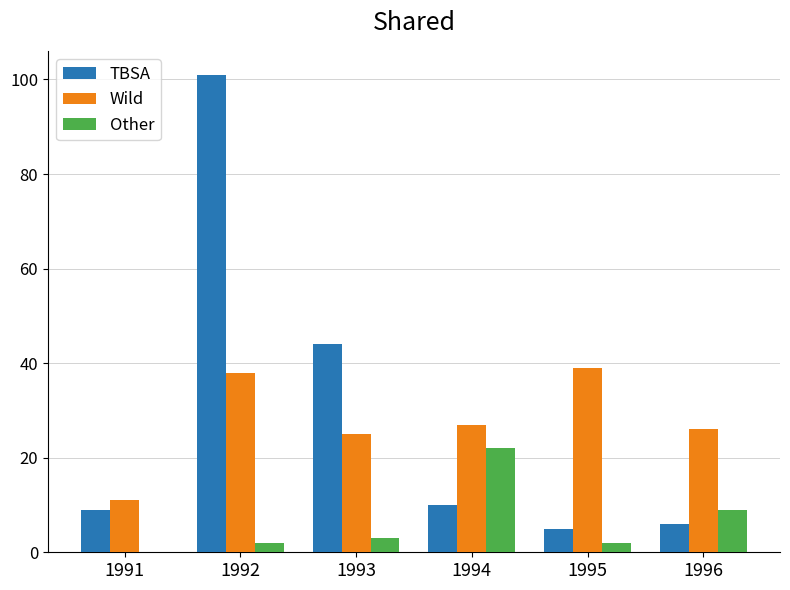

Between 1991 and 1992, which series saw the biggest shift?

TBSA